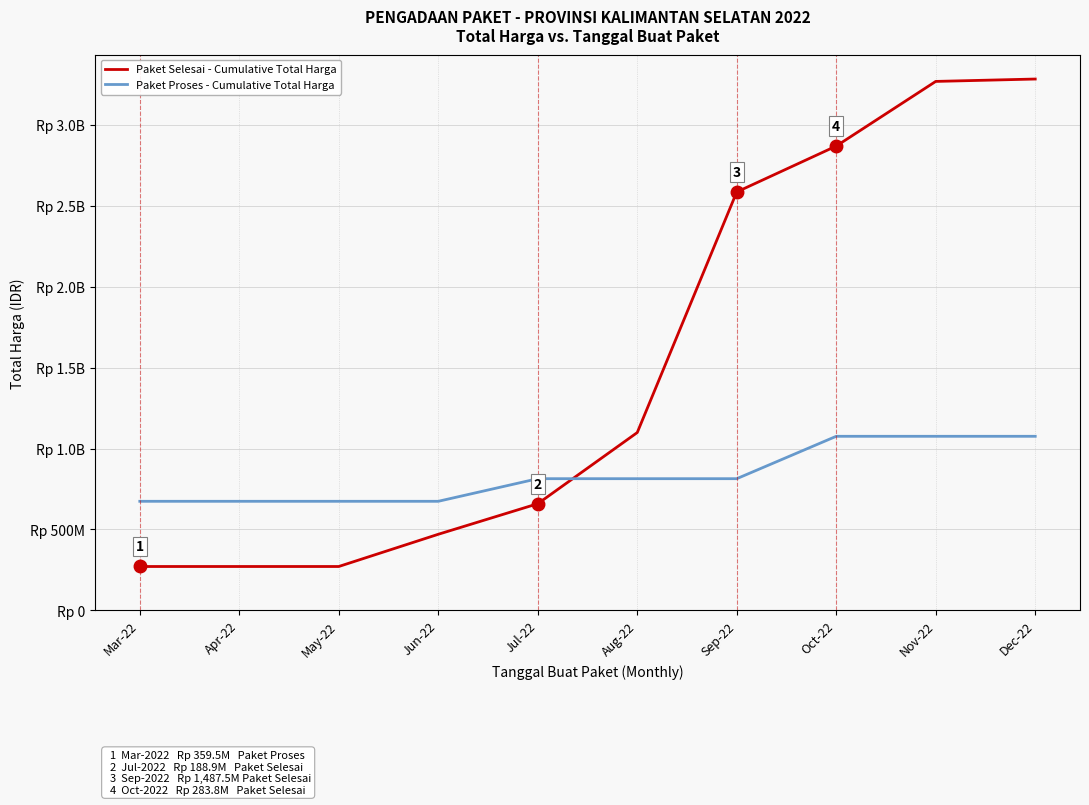

What is the spread (max minus min) of values at May-22?

403101045